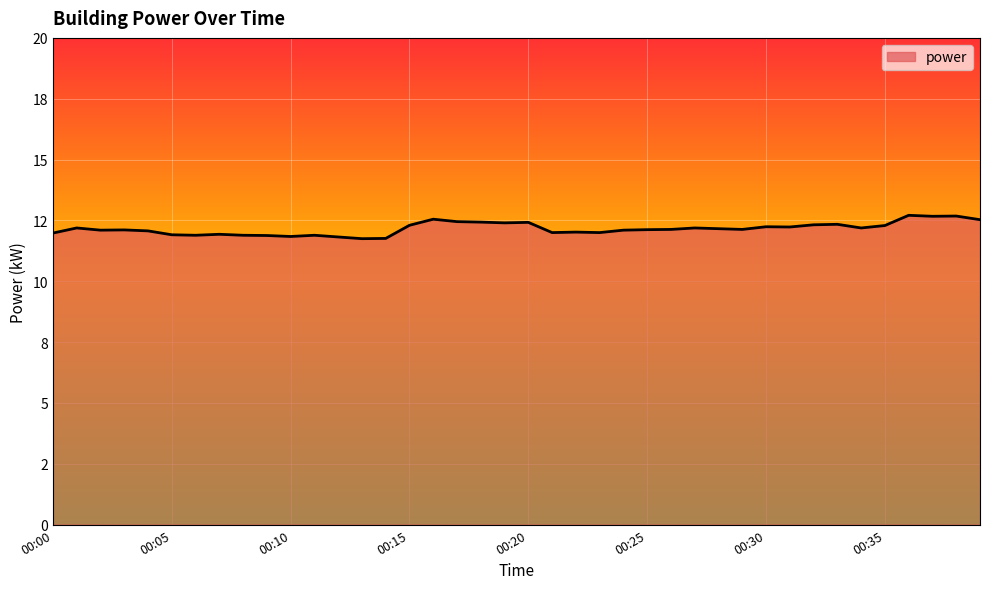

Does the chart display data point markers on the line(s)?

No